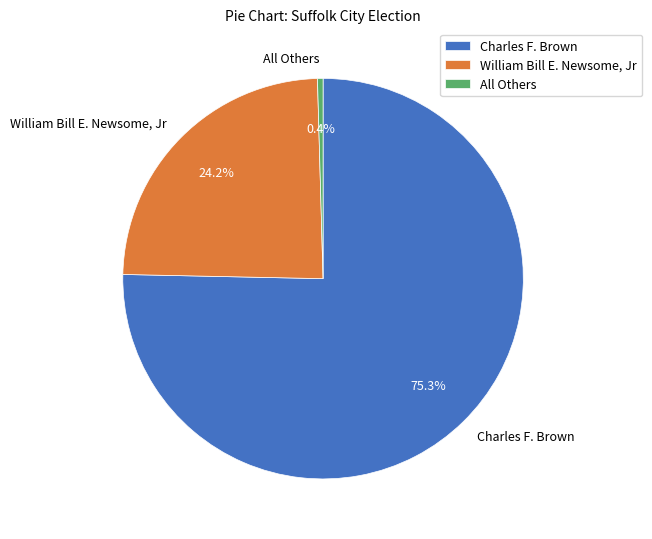

The Charles F. Brown slice represents 89% of the pie. True or false?

False